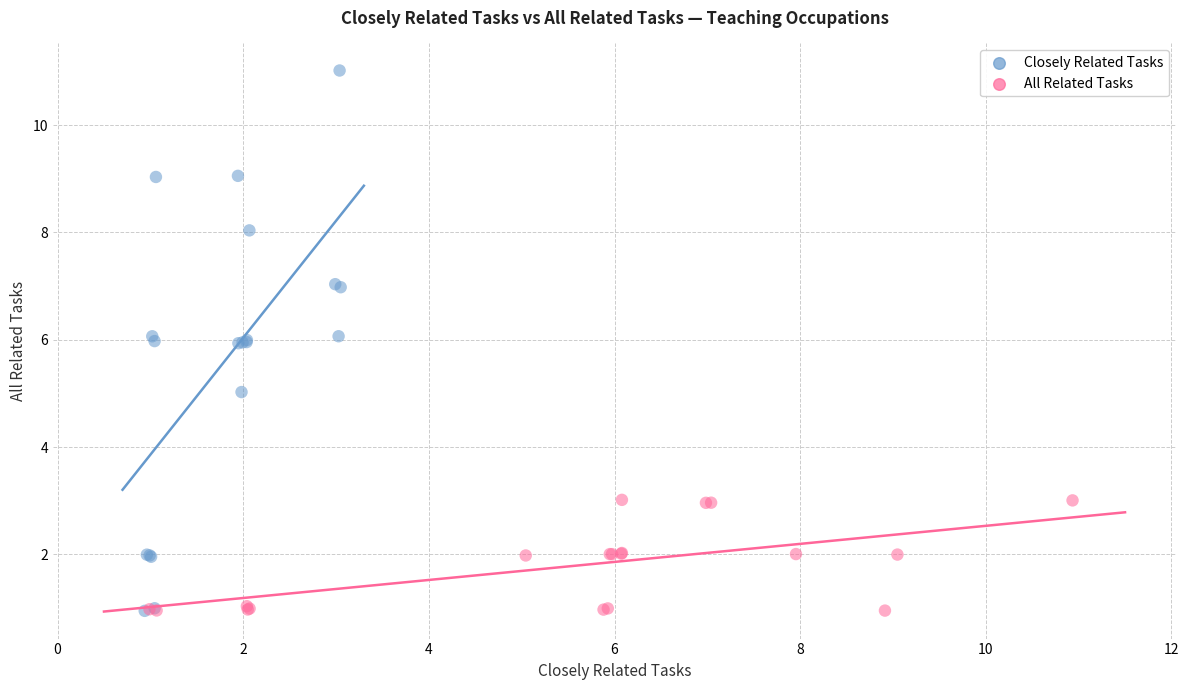

Which series reaches the maximum Y coordinate?

Closely Related Tasks